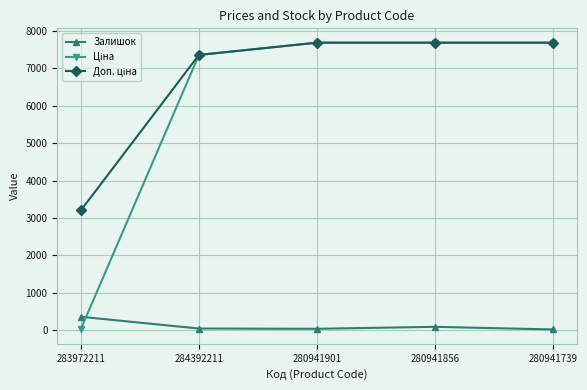

What position from the left is 280941856?

4